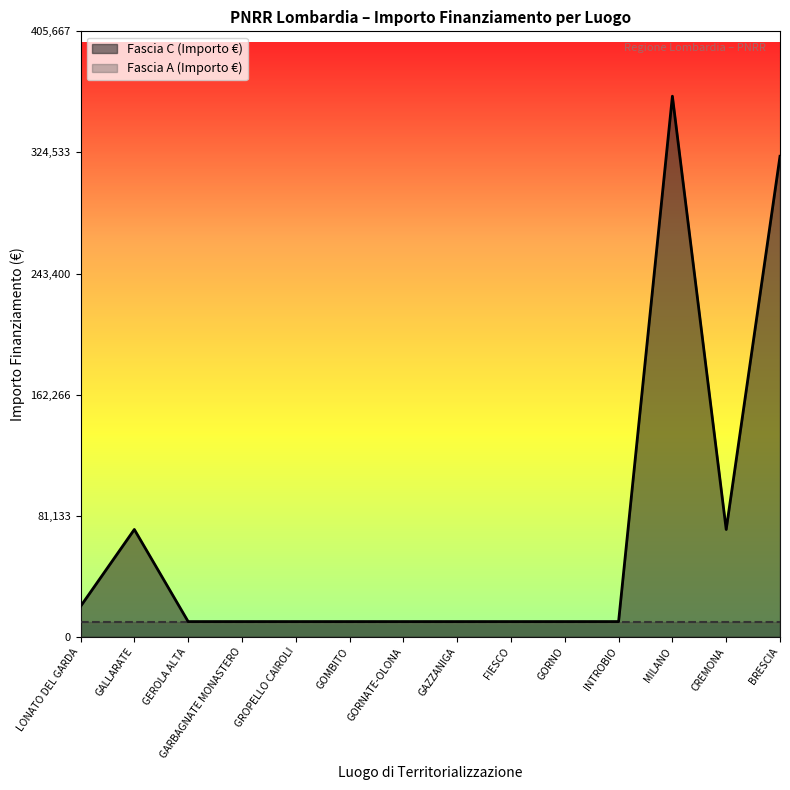

How many interior local peaks (higher than both neighbors) does the data have?

2